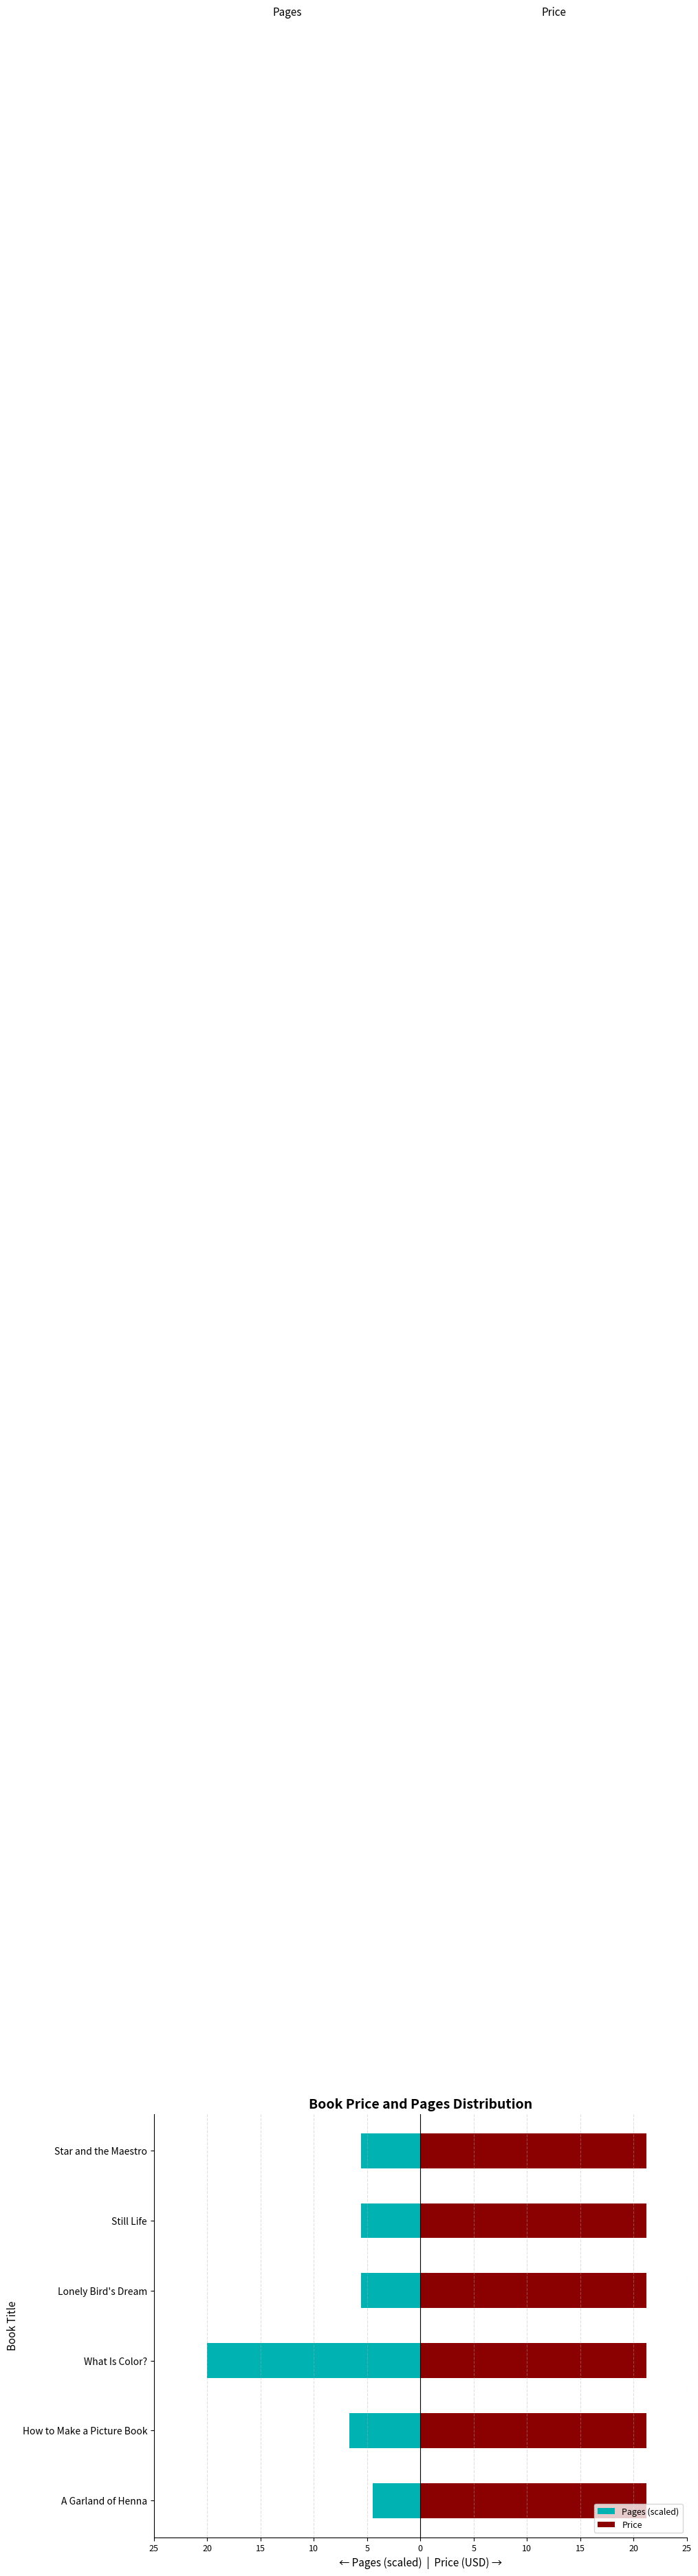

Rank the series by their average value, from highest to lowest.

Price, Pages (scaled)